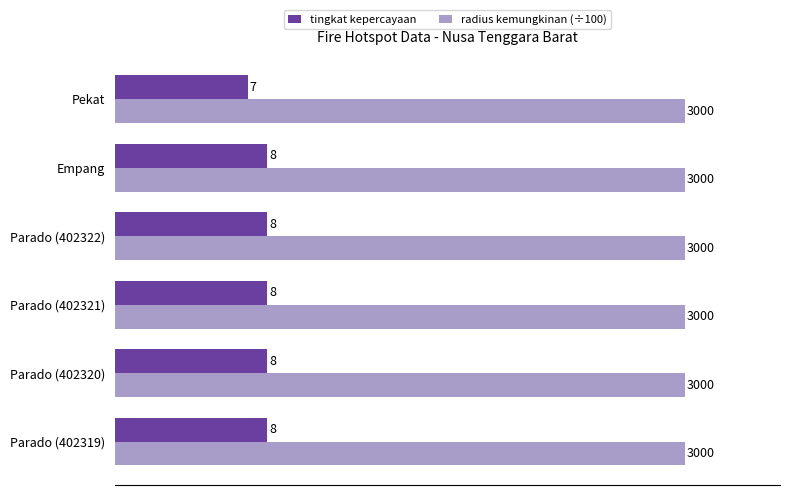

Rank the series by their maximum value, from highest to lowest.

radius kemungkinan (÷100), tingkat kepercayaan